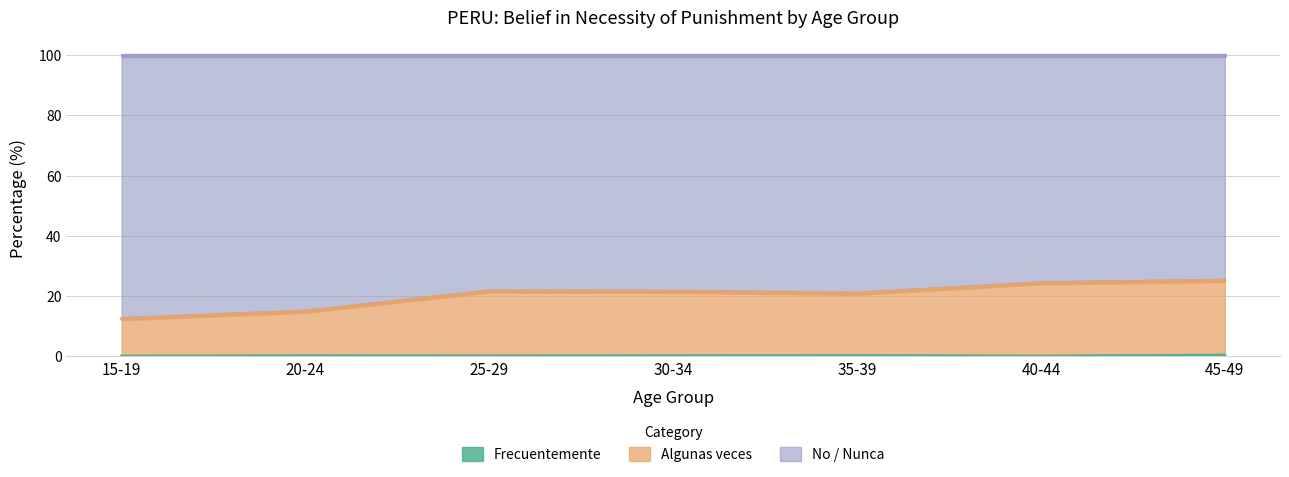

Where is the first local minimum for Frecuentemente?

25-29